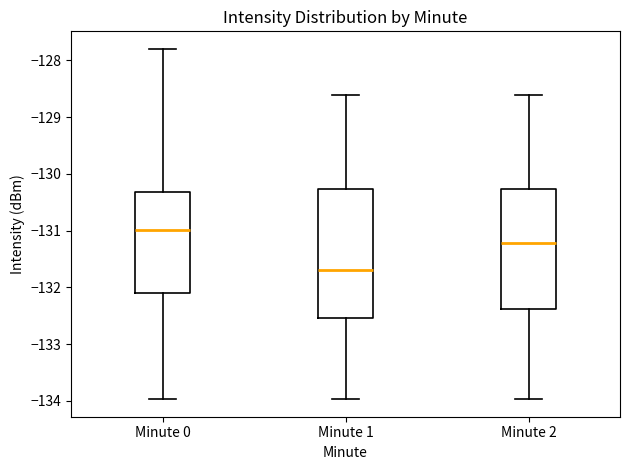

Which box has the highest median line?

Minute 0